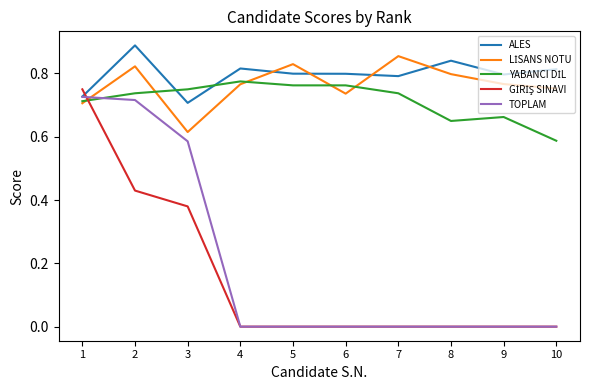

Is it true that TOPLAM equals 0.0 at 6?

True